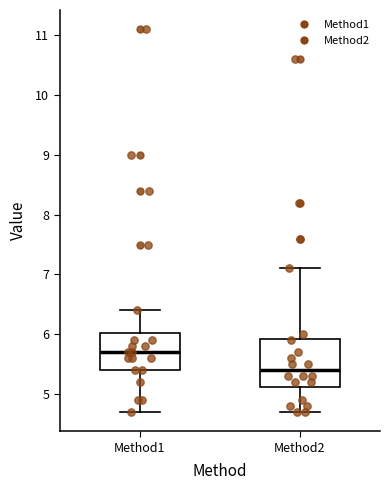

Reading left to right, transcribe this box plot: for each box, give where its median line is, the range the box spans, and where its two whiskers end, as read against the y-axis. The values are not printed on the chart, so give them approximately, as read against the axis.

Method1: median 5.7, box 5.4 to 6.0, whiskers 4.7 to 6.4
Method2: median 5.4, box 5.1 to 5.9, whiskers 4.7 to 7.1